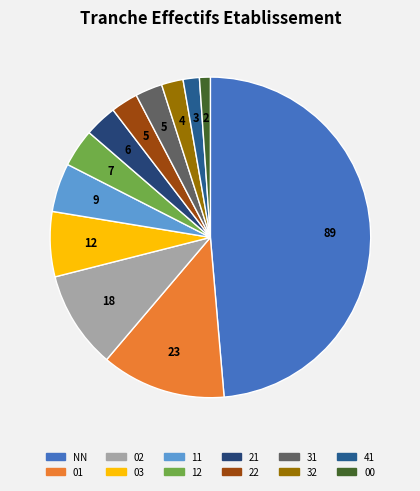

Which slice is the smallest?

00